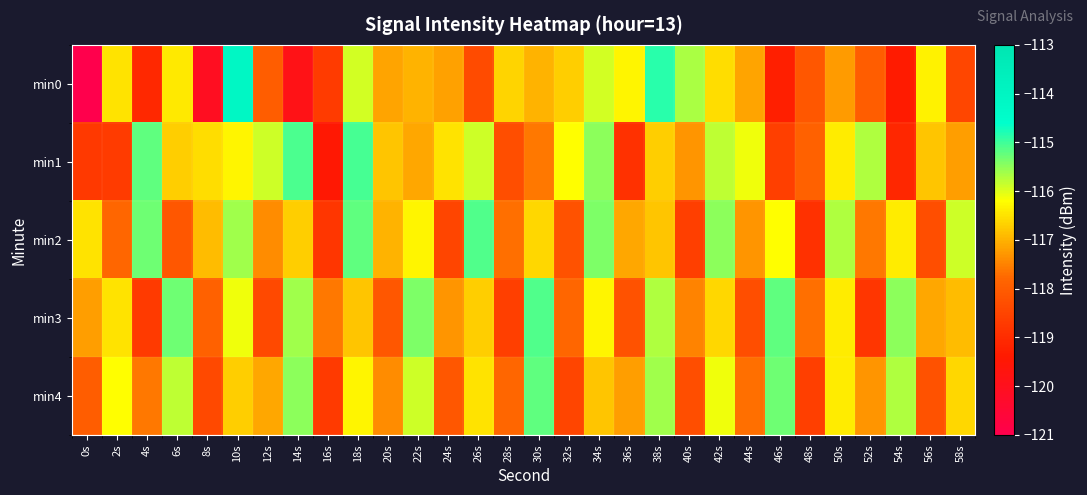

At which category is the sum across all series the highest?

10s